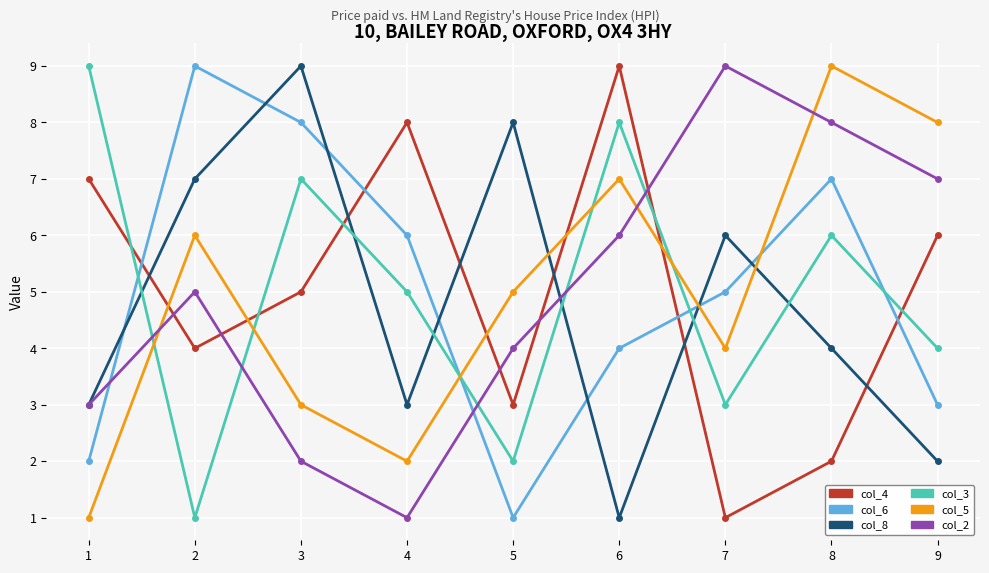

At which category does col_6 reach its first local peak?

2